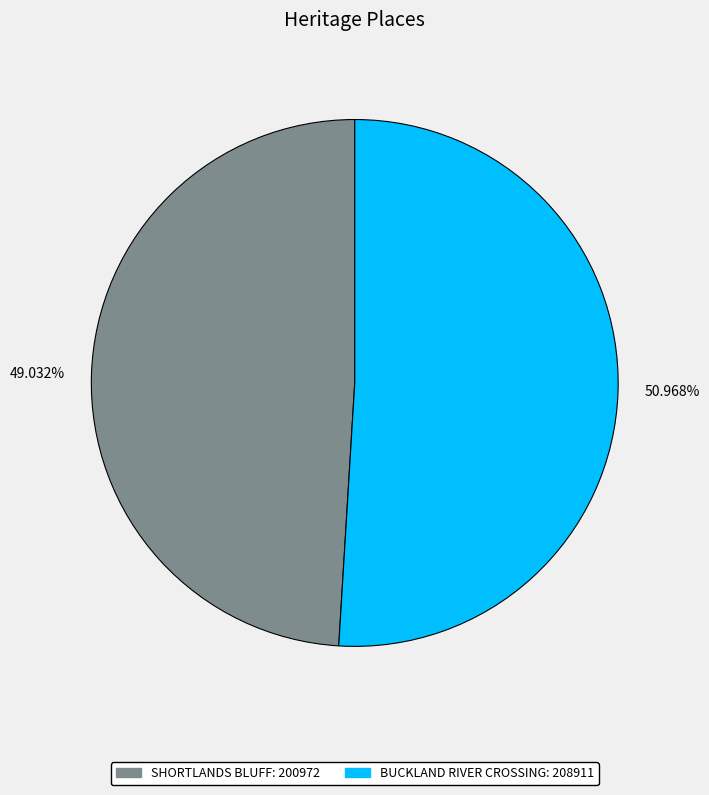

What is the ratio of the value at 49.032% to the value at 50.968%?

1.0